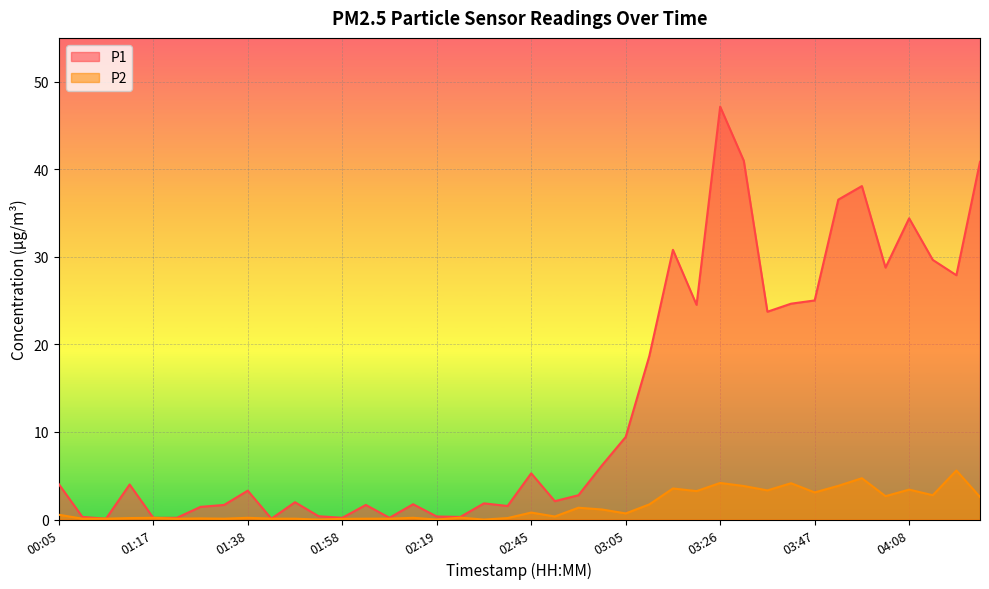

True or false: P2 and P1 intersect in this chart.

False